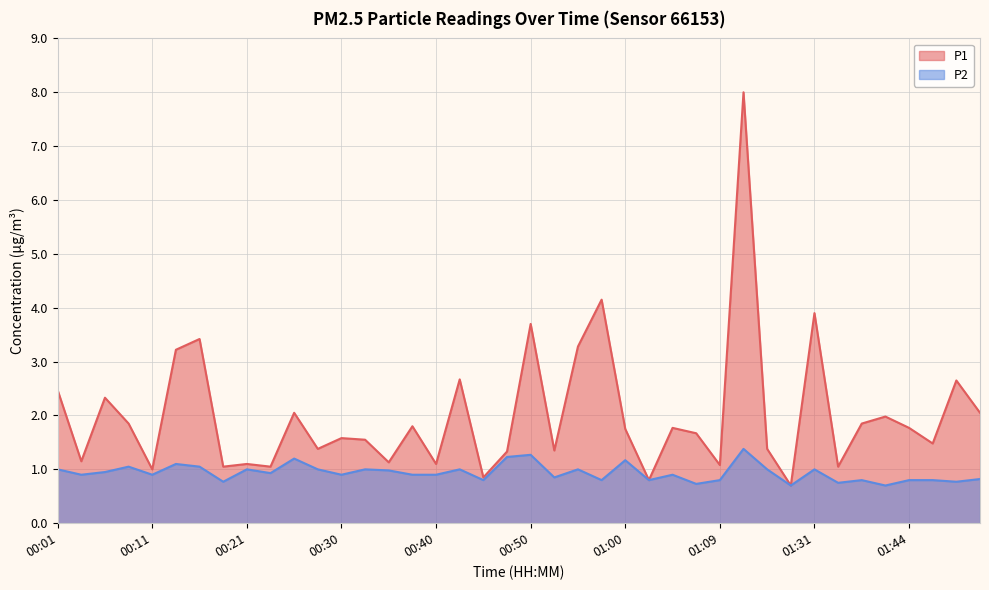

Does the chart display data point markers on the line(s)?

No